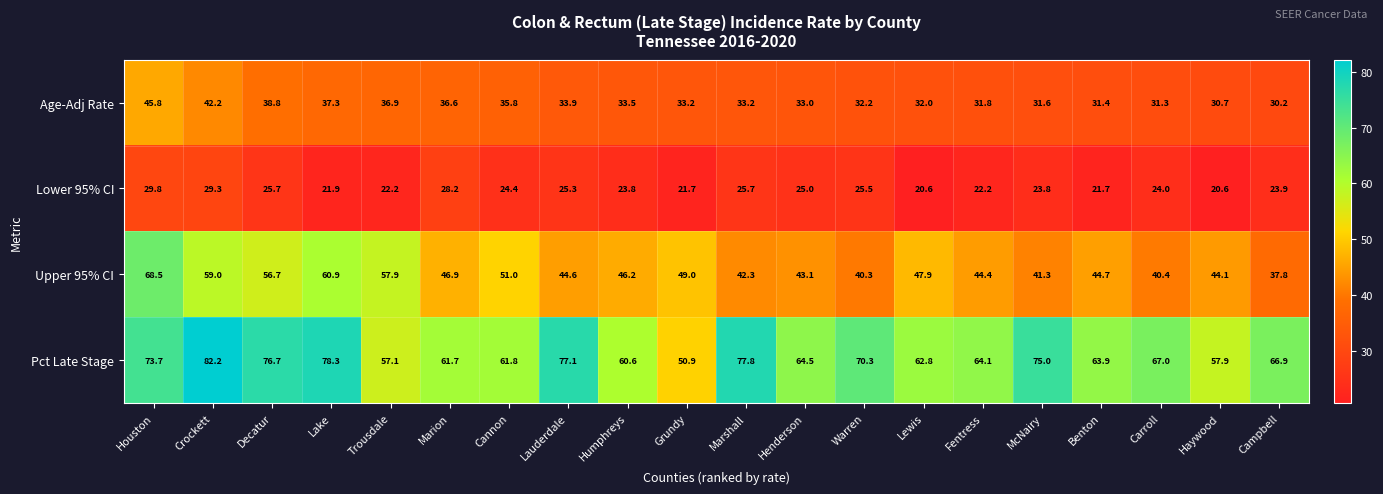

At how many categories does at least one series exceed 78?

2